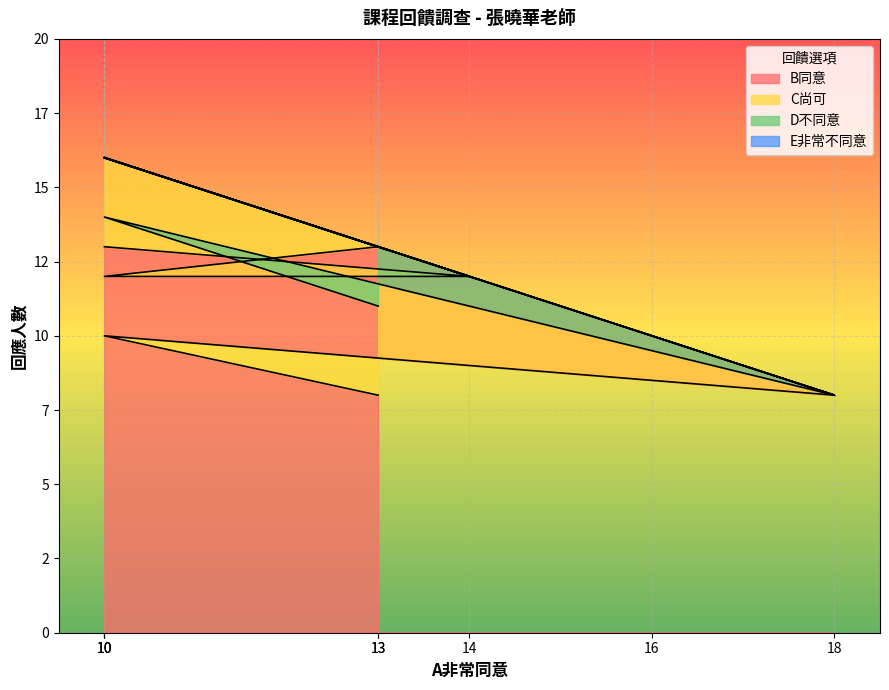

At 4, list the series in order from smallest to largest.

C尚可, D不同意, E非常不同意, B同意